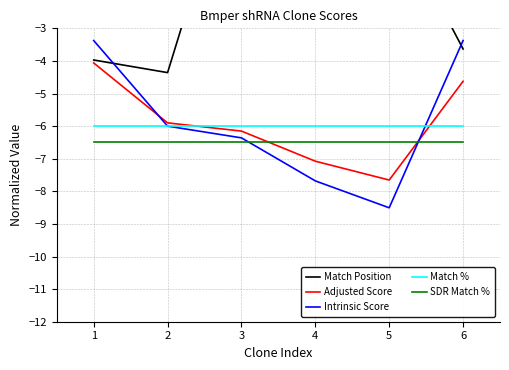

What is the difference between the highest and lowest values at 4?

7.6